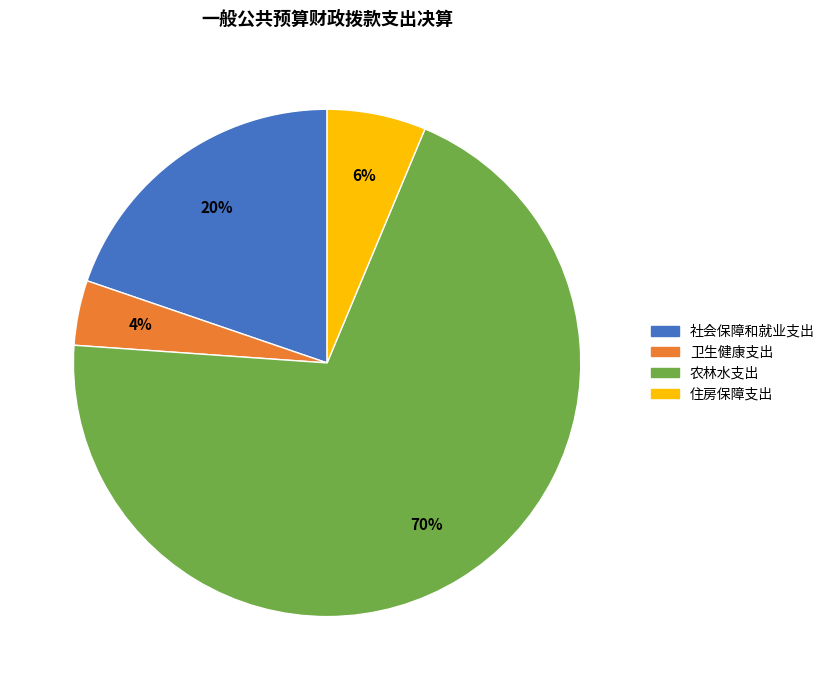

Approximately how many times larger is the value at 社会保障和就业支出 compared to 农林水支出?

0.3